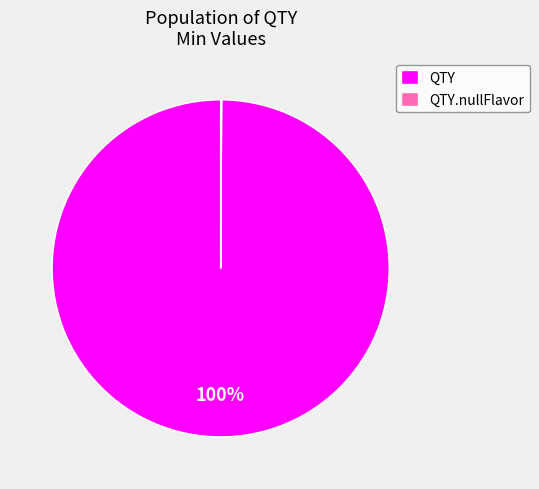

To the nearest percent, what percentage of the pie is QTY?

100%